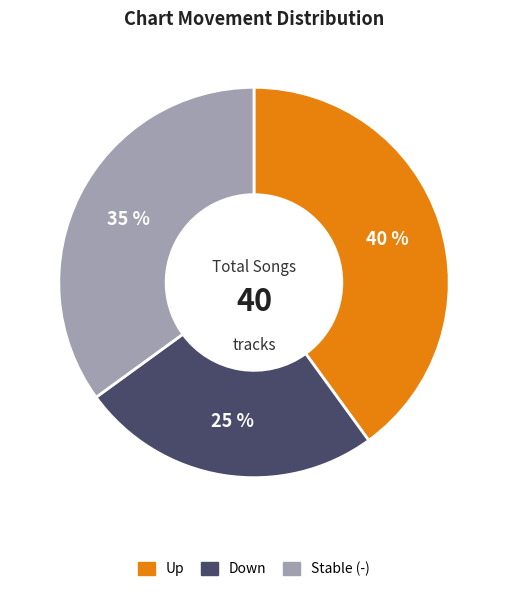

How many slices are in this pie chart?

3